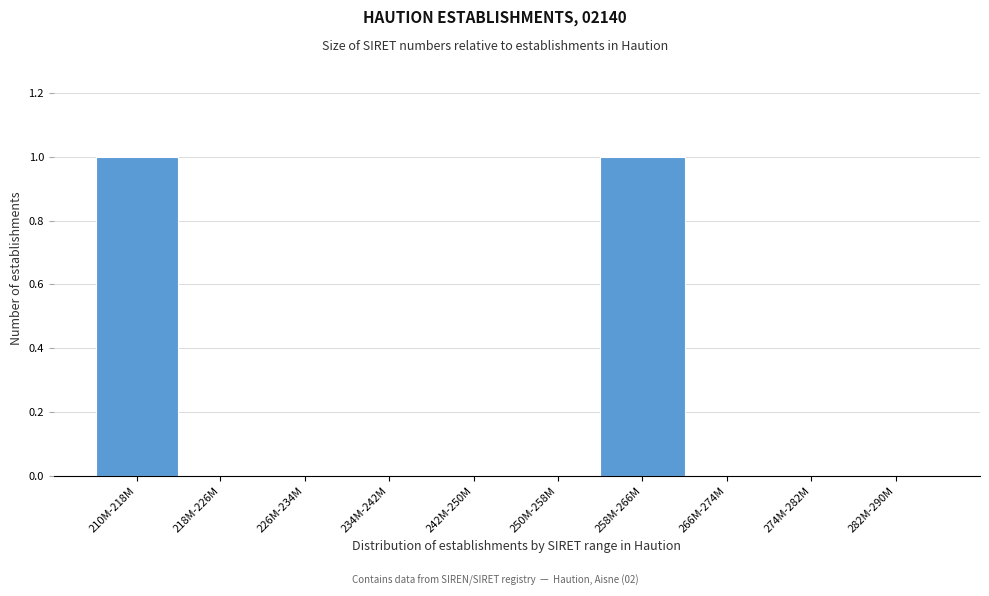

Reading right to left, extract all data points from this chart.

282M-290M=0	274M-282M=0	266M-274M=0	258M-266M=1	250M-258M=0	242M-250M=0	234M-242M=0	226M-234M=0	218M-226M=0	210M-218M=1